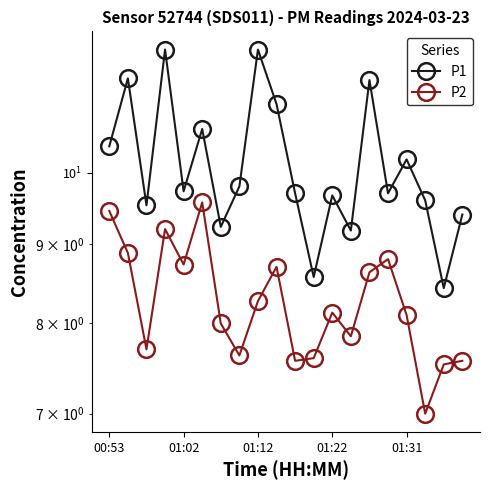

Reading left to right, transcribe all the data shown in this chart.

P1: 10.4	11.5	9.5	12.0	9.7	10.7	9.2	9.8	12.0	11.1	9.7	8.6	9.7	9.2	11.5	9.7	10.2	9.6	8.4	9.4
P2: 9.4	8.9	7.7	9.2	8.7	9.6	8.0	7.6	8.3	8.7	7.6	7.6	8.1	7.8	8.6	8.8	8.1	7.0	7.5	7.6